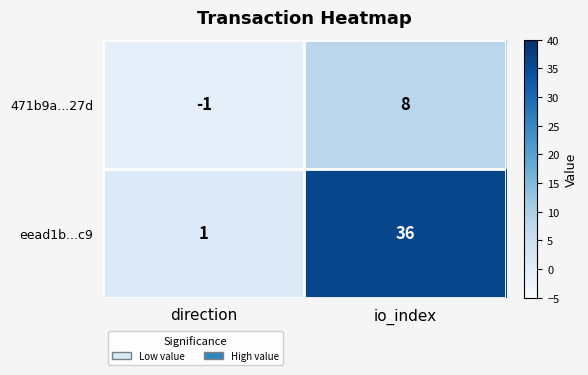

Which series has the largest total across all categories?

eead1b...c9